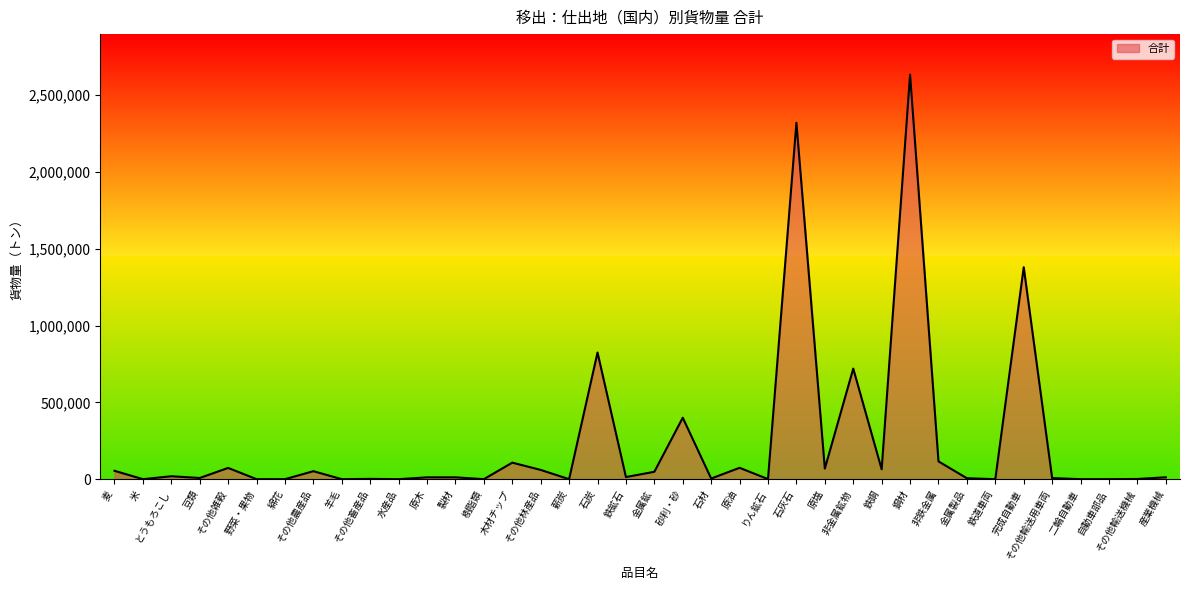

True or false: the data has more than 0 interior local peaks.

True